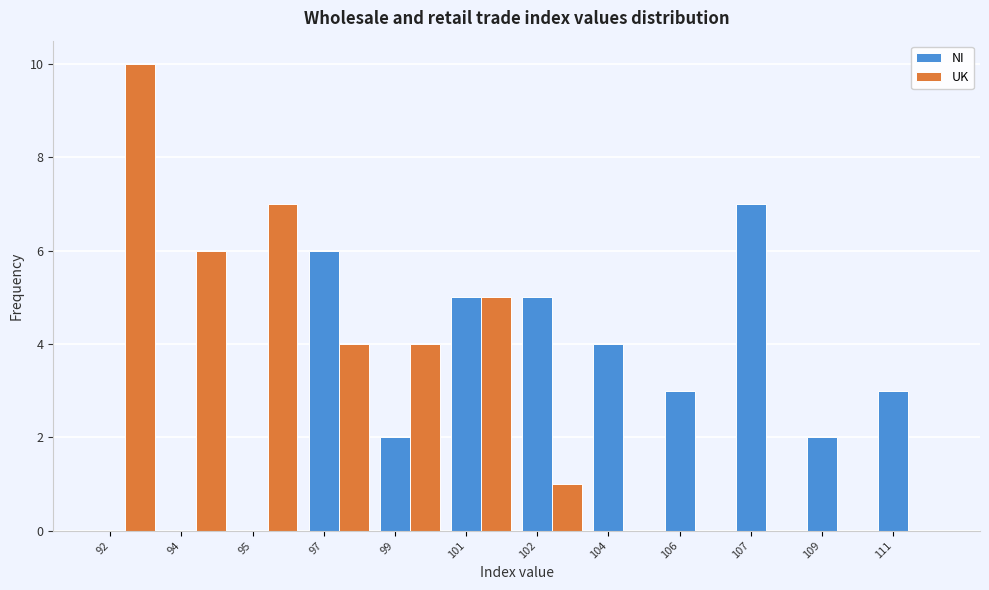

Which category has the highest value in the UK series?

92